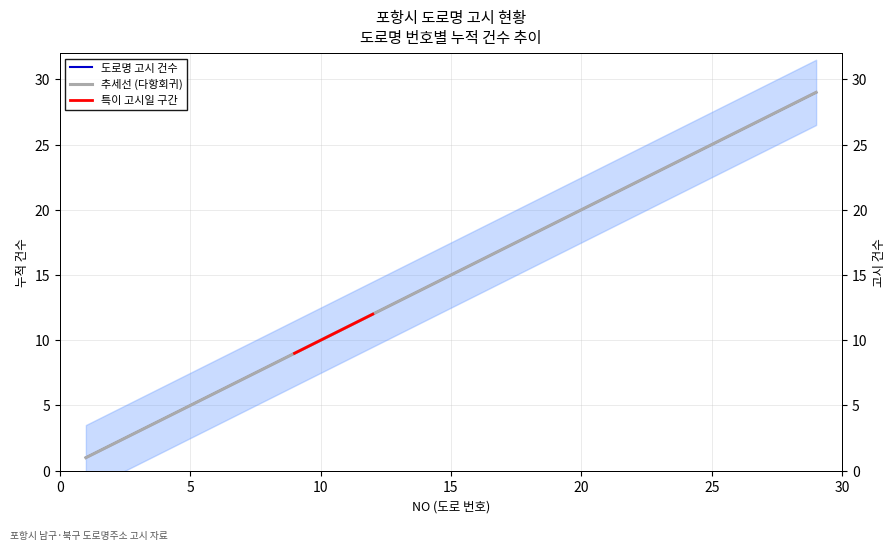

List the labels in order of value, smallest first.

1, 2, 3, 4, 5, 6, 7, 8, 9, 10, 11, 12, 13, 14, 15, 16, 17, 18, 19, 20, 21, 22, 23, 24, 25, 26, 27, 28, 29